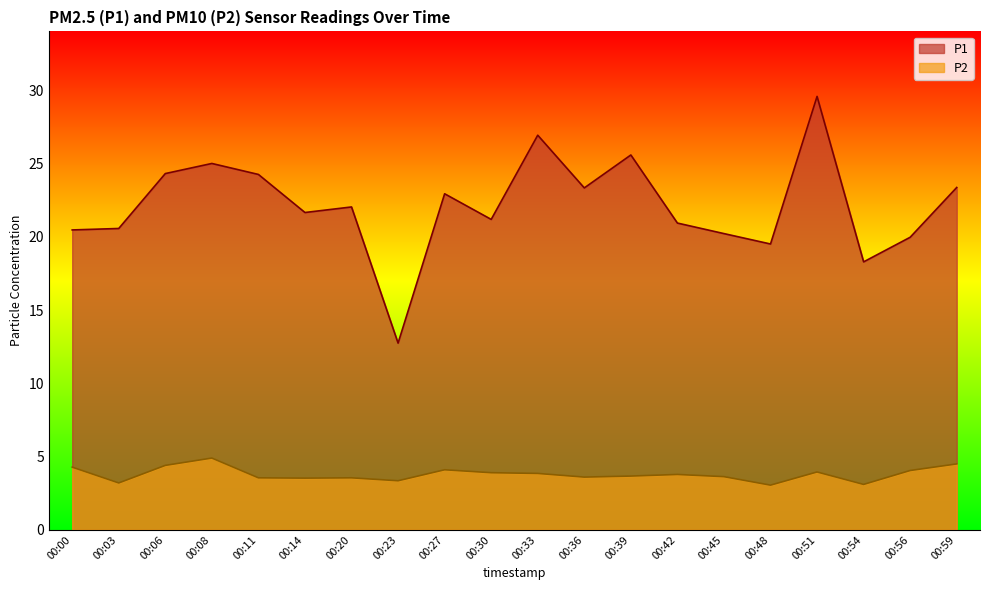

List the series in order of their overall mean, lowest first.

P2, P1